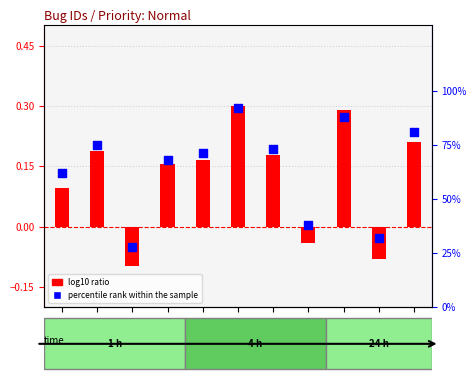

Is the value of log10 ratio at 6065 greater than the value of percentile rank within the sample at 12486?

No